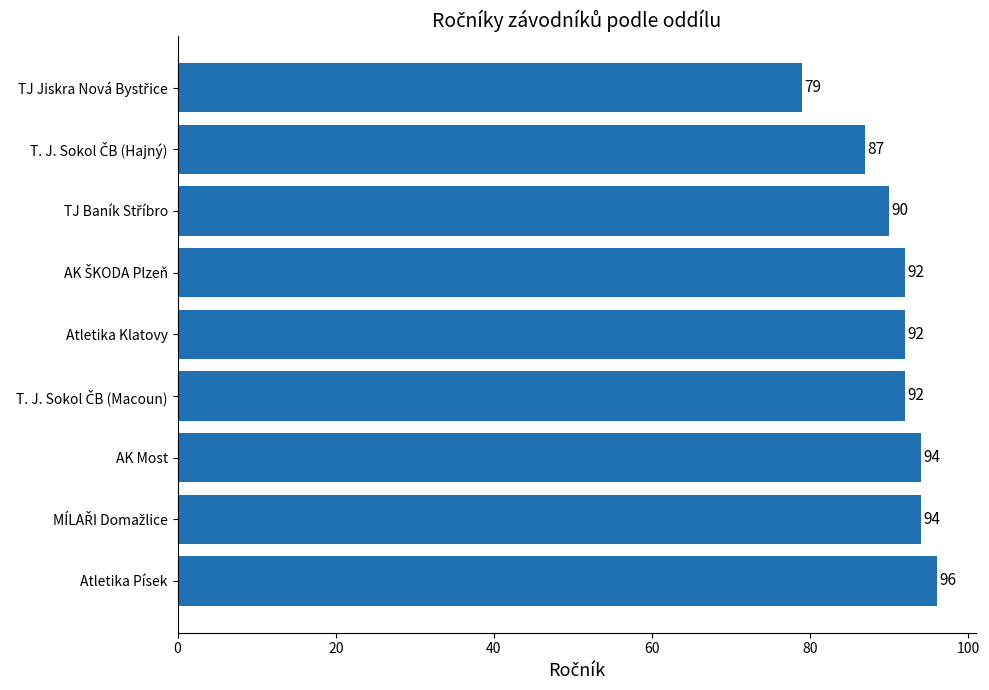

What is the average value?

91